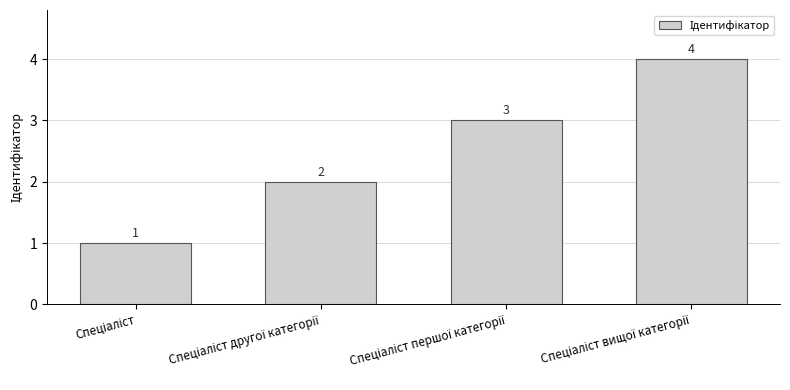

How many data points are less than 3?

2